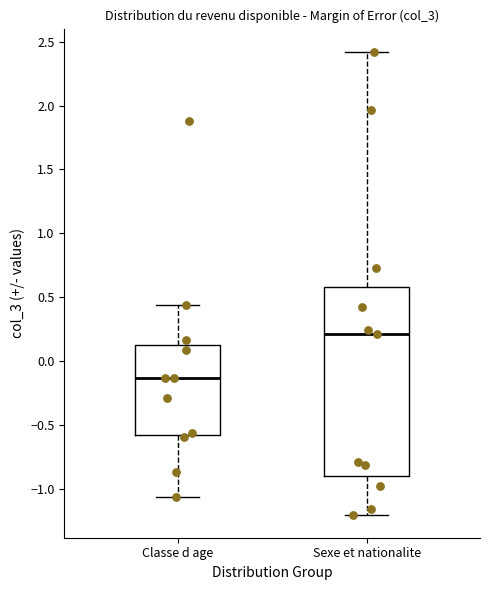

Reading left to right, transcribe this box plot: for each box, give where its median line is, the range the box spans, and where its two whiskers end, as read against the y-axis. The values are not printed on the chart, so give them approximately, as read against the axis.

Classe d age: median -0.15, box -0.60 to 0.15, whiskers -1.05 to 0.45
Sexe et nationalite: median 0.20, box -0.90 to 0.60, whiskers -1.20 to 2.40